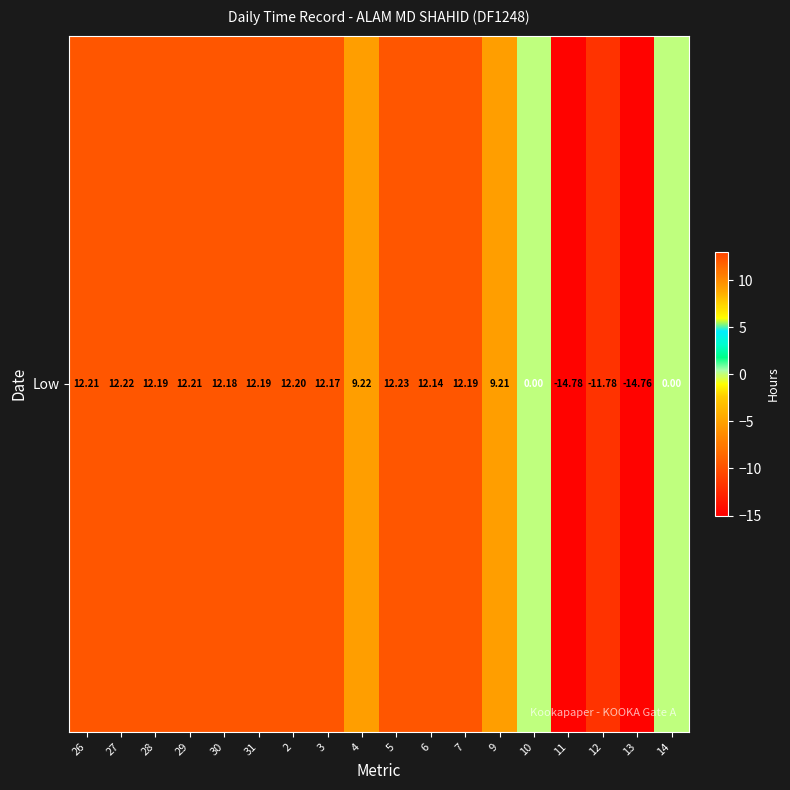

List the labels in order of value, smallest first.

11, 13, 12, 10, 14, 9, 4, 6, 3, 30, 28, 31, 7, 2, 26, 29, 27, 5